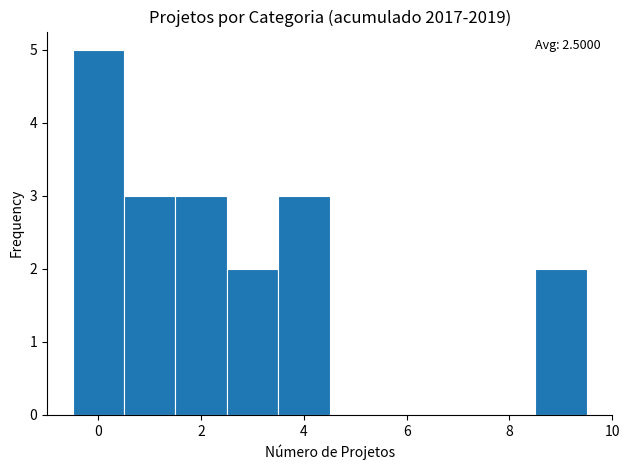

Which range on the x-axis has the tallest bar?

-0.5 to 0.5